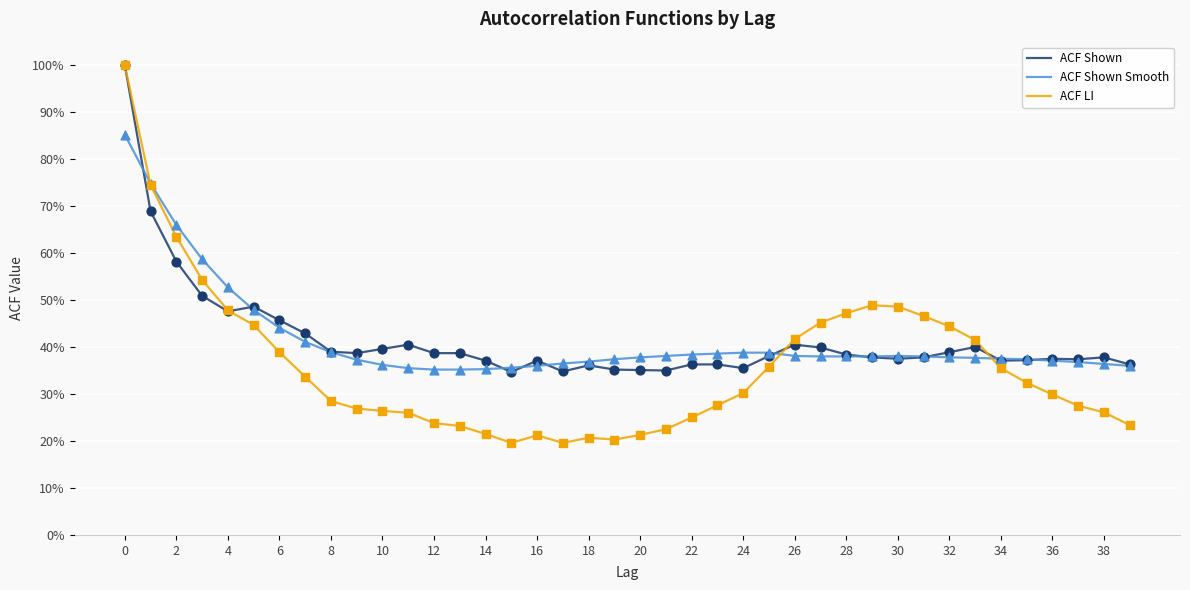

What are all the series names shown in the legend?

ACF Shown, ACF Shown Smooth, ACF LI